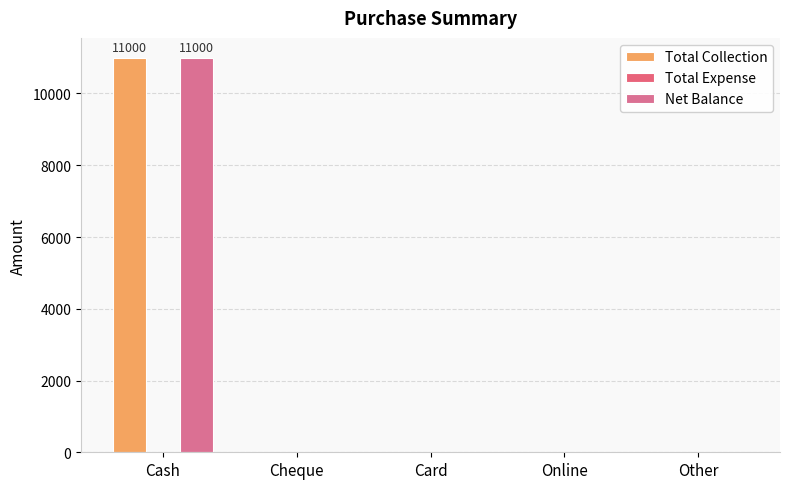

What is the average value of the Total Collection series?

2200